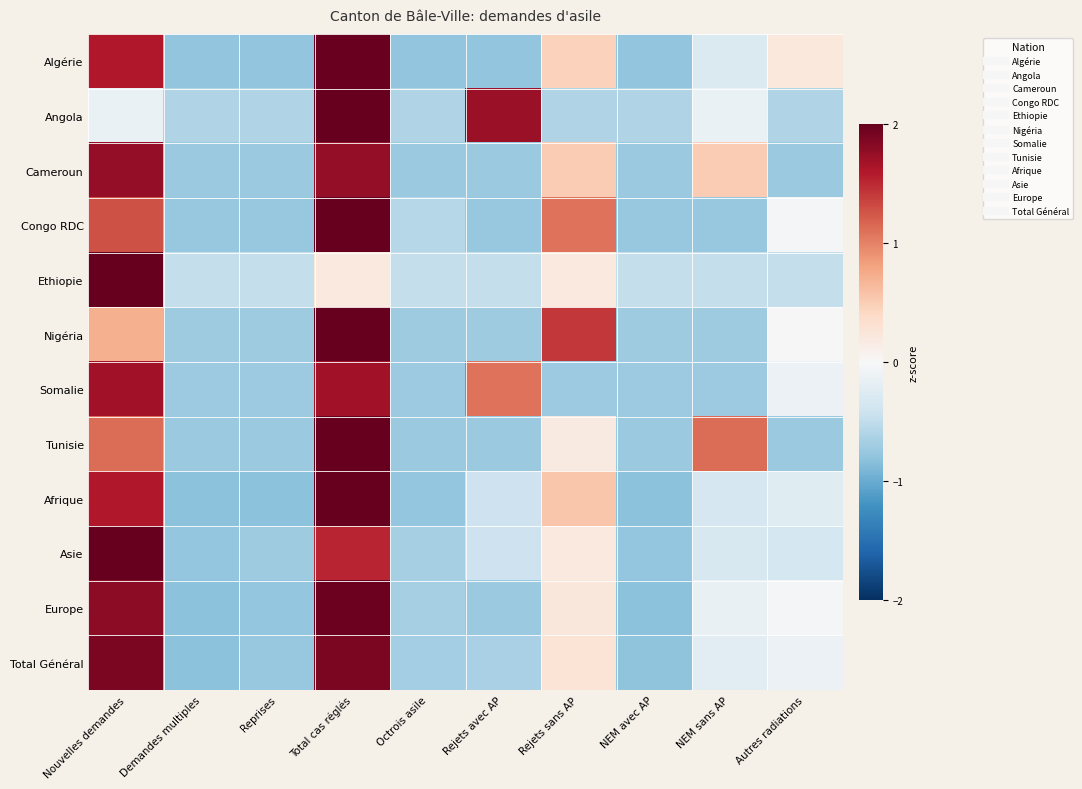

List the series in order of their peak value, lowest first.

Somalie, Cameroun, Total Général, Europe, Algérie, Congo RDC, Afrique, Tunisie, Nigéria, Angola, Asie, Ethiopie